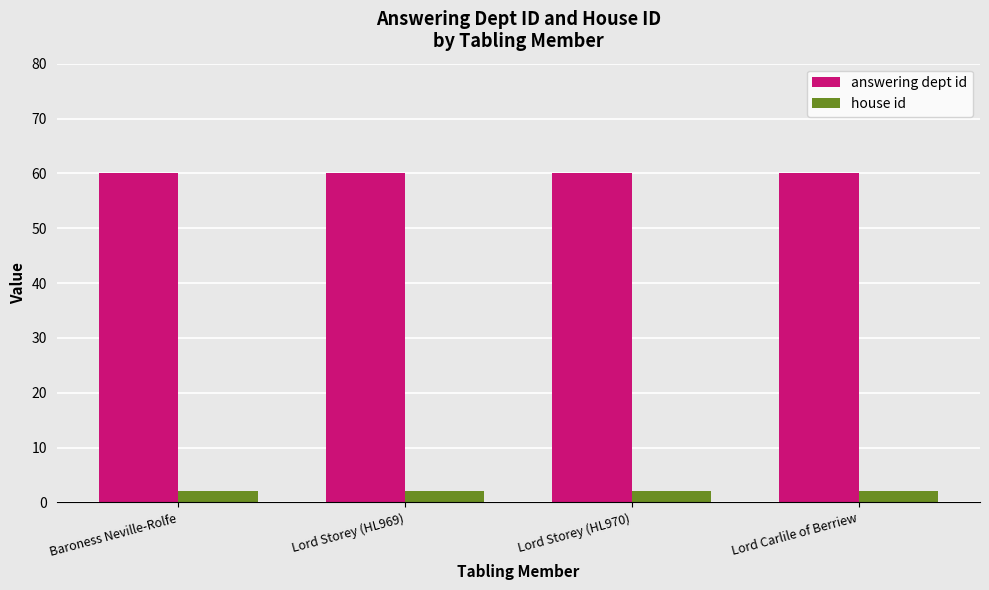

What is the difference between the highest and lowest values at Lord Carlile of Berriew?

58